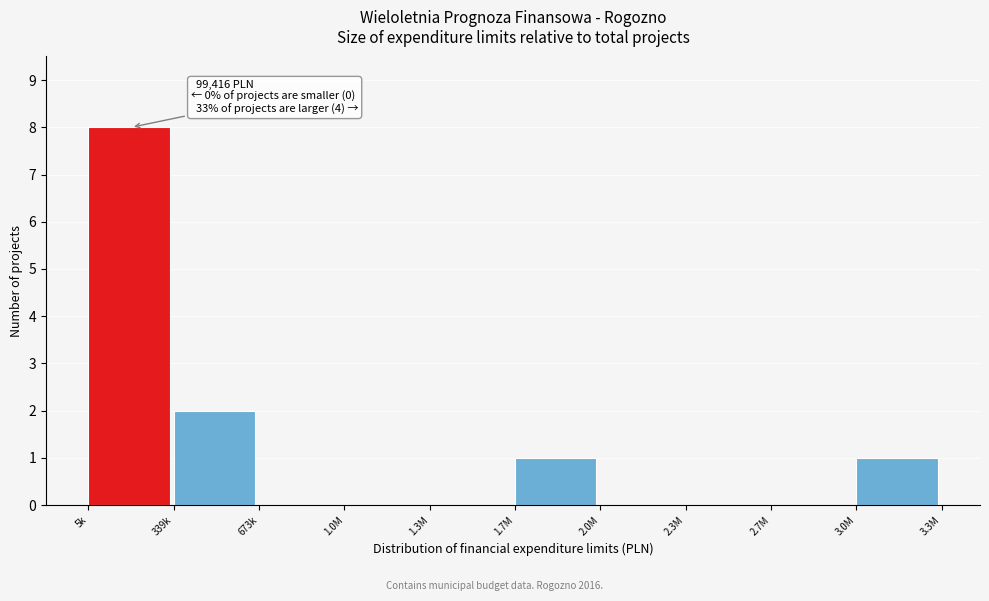

Reading left to right, transcribe all the data shown in this chart.

5k=8	339k=2	673k=0	1.0M=0	1.3M=0	1.7M=1	2.0M=0	2.3M=0	2.7M=0	3.0M=1